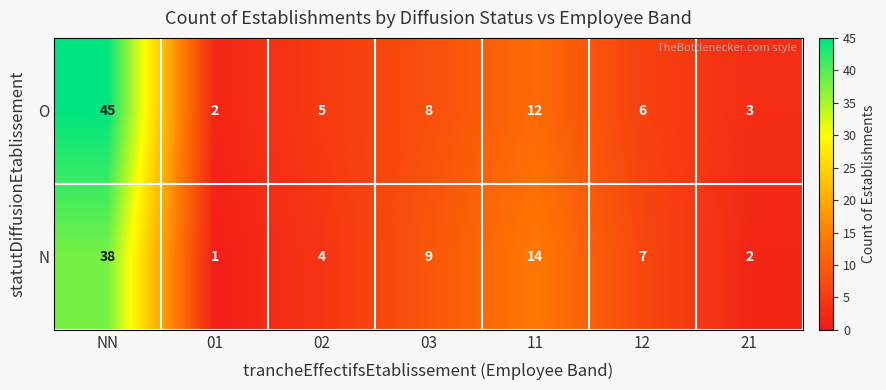

Rank the series by their maximum value, from lowest to highest.

N, O